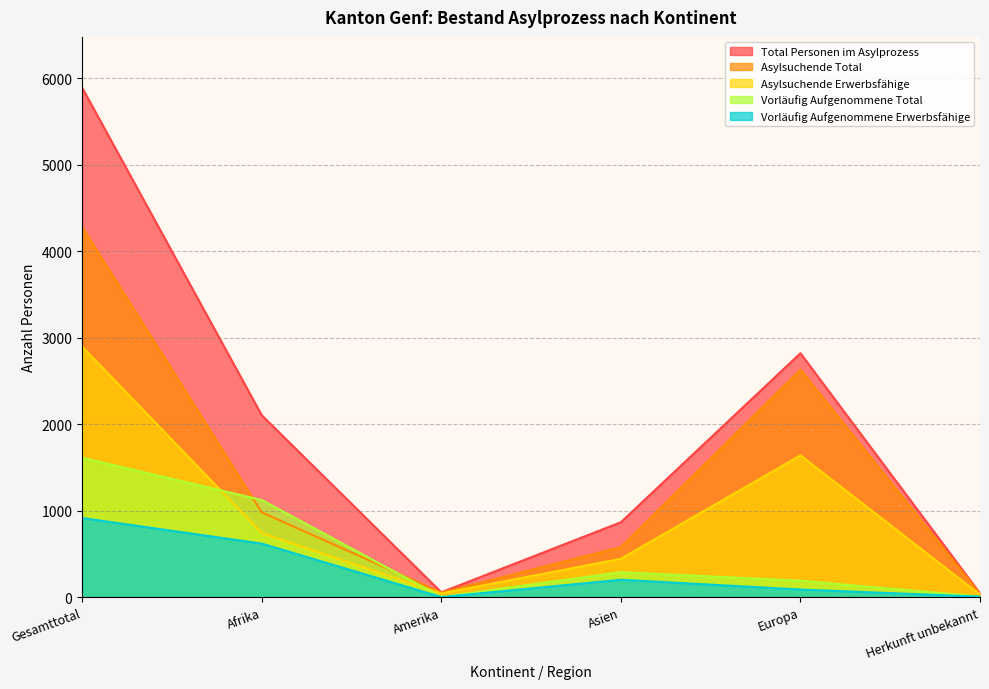

What is the value of the Total Personen im Asylprozess point at the 3rd from the left?

56